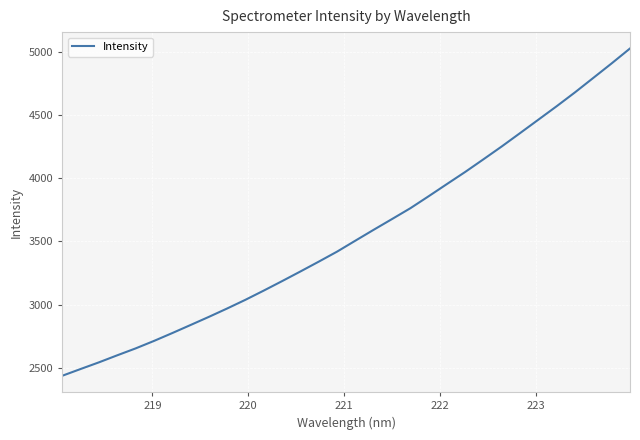

What is the difference between the maximum and minimum values?

2586.7